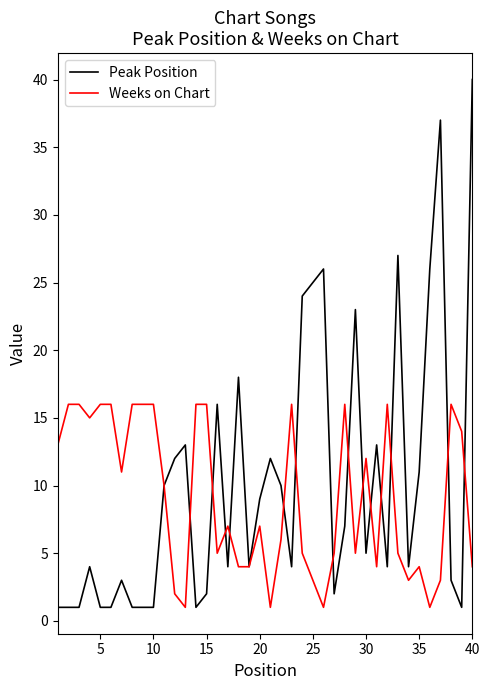

Which series has the widest spread of values?

Peak Position